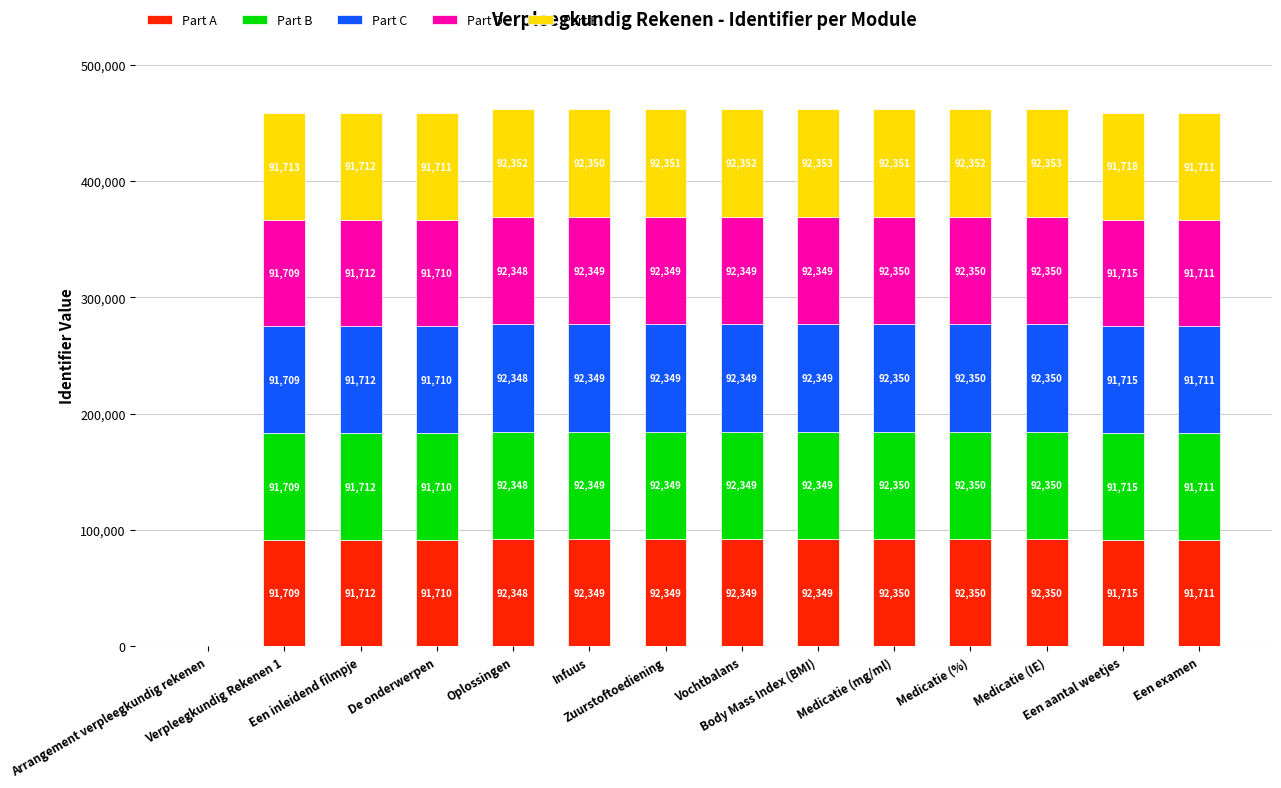

Are the bars horizontal?

No